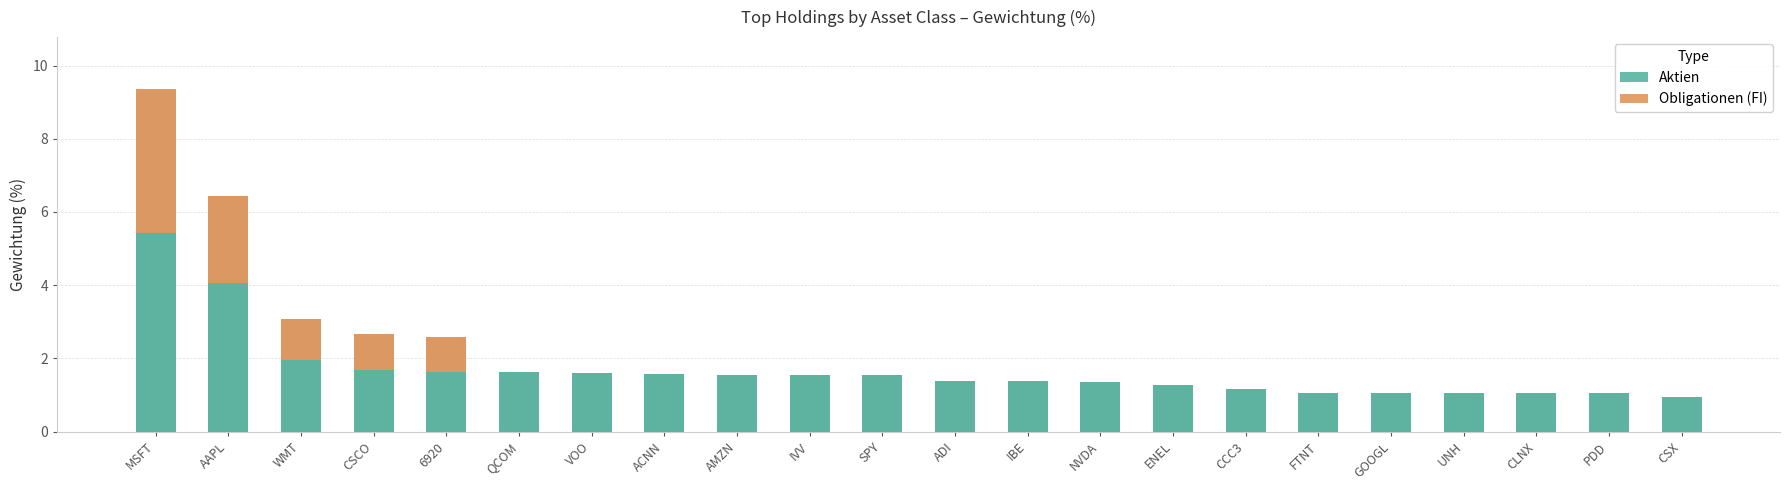

What is the spread (max minus min) of values at 6920?

0.7